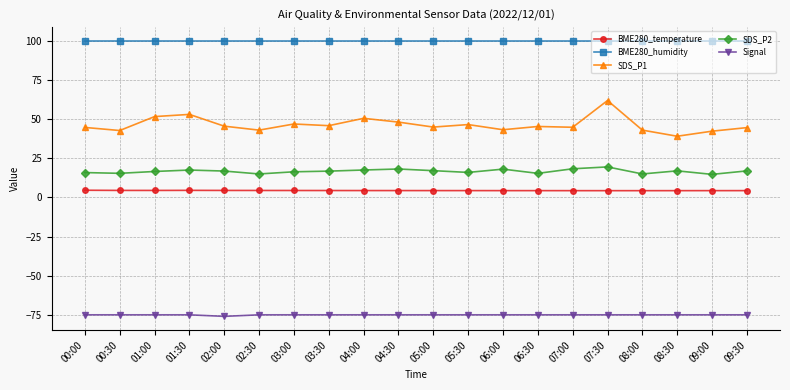

Which series has the largest range (max minus min)?

SDS_P1